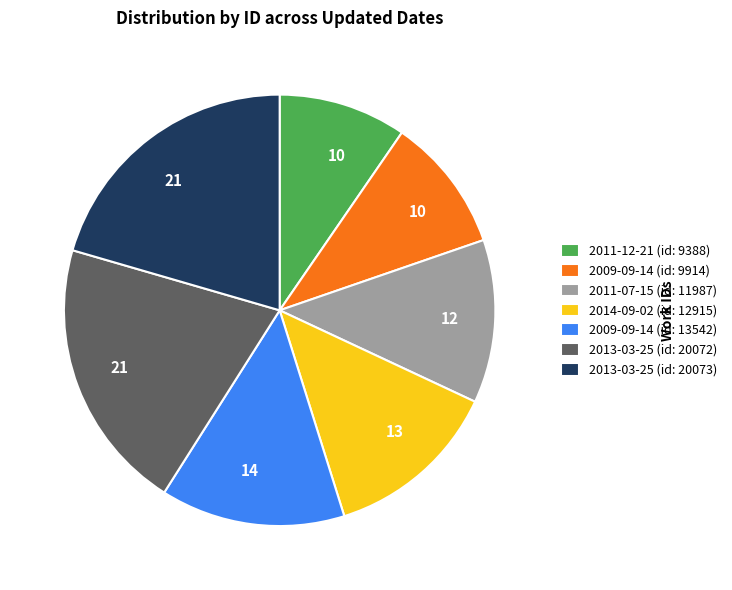

How many slices are in this pie chart?

7